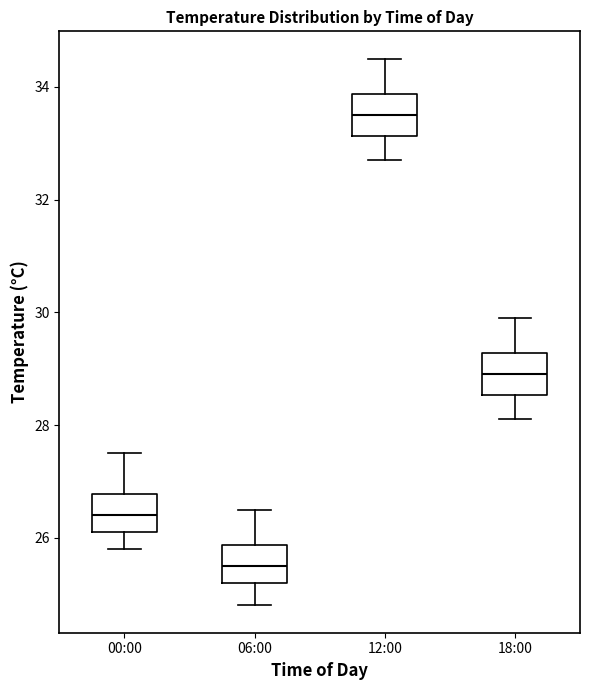

Which box's median line is the lowest?

06:00